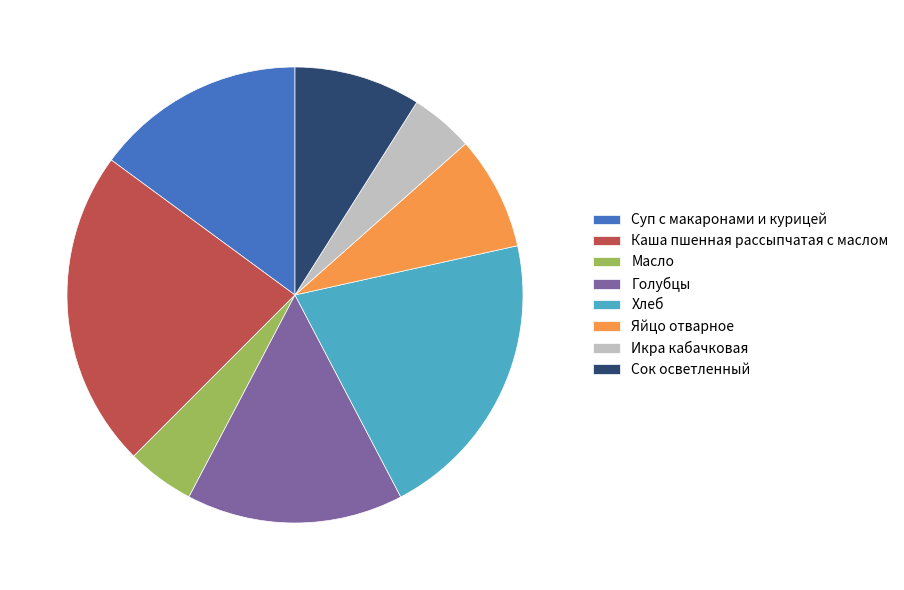

True or false: Суп с макаронами и курицей accounts for 28% of the total.

False